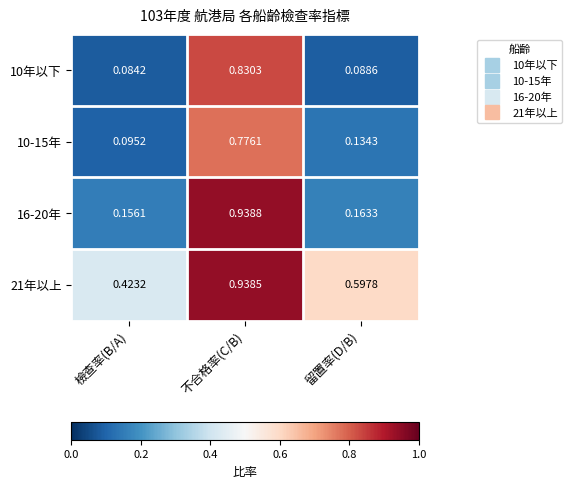

At which category is the sum across all series the highest?

不合格率(C/B)